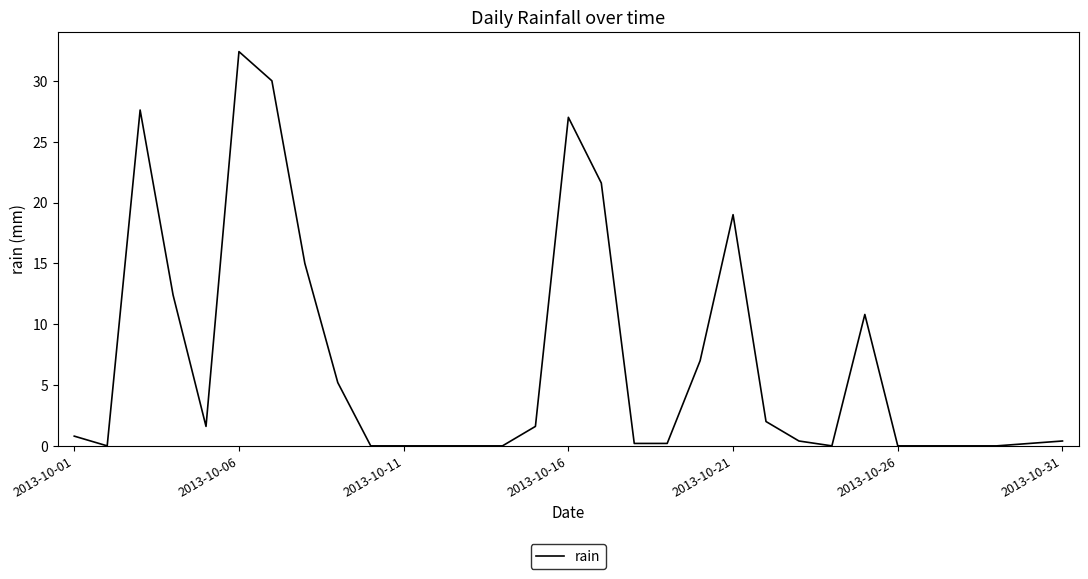

What is the difference between the maximum and minimum values?

32.4